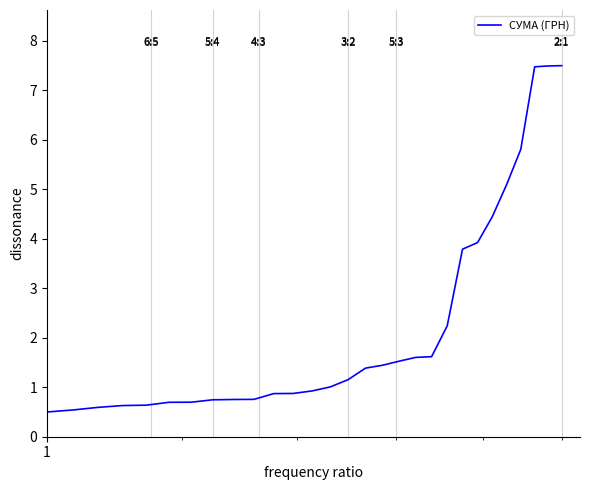

What is the greatest value displayed?

7.5